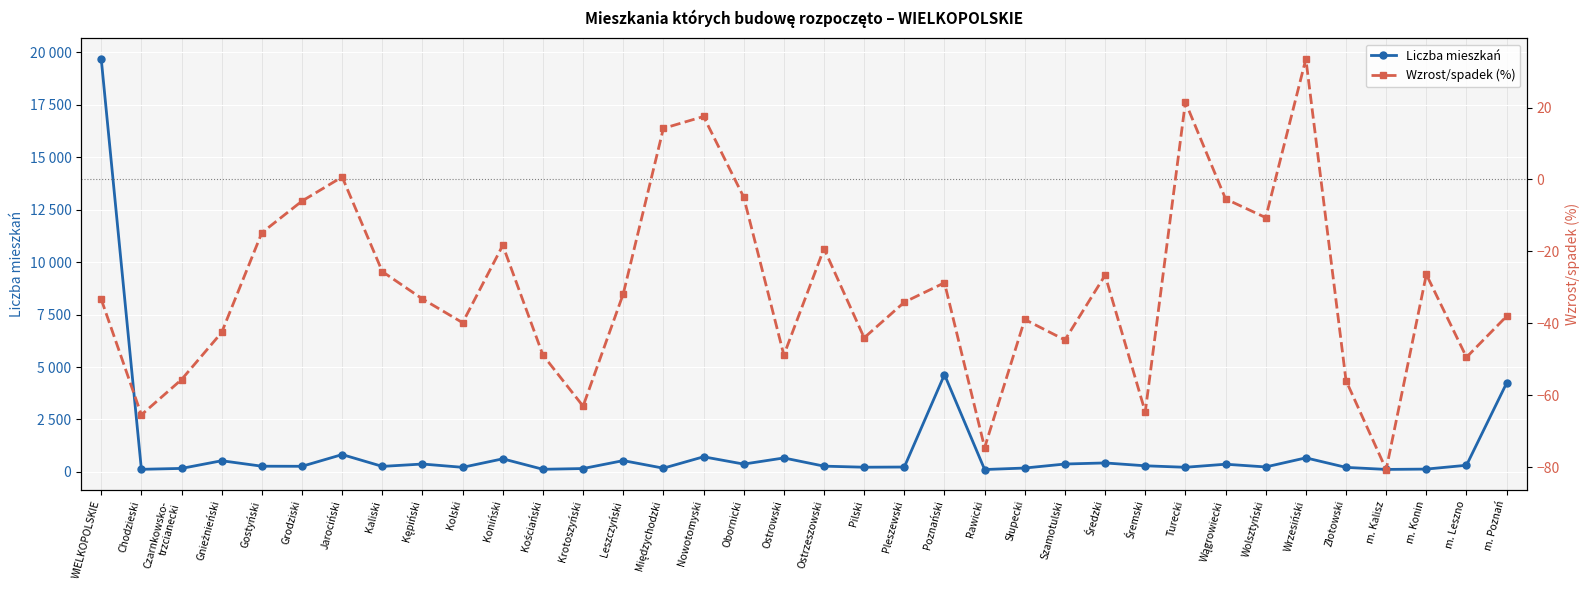

What is the difference between the highest and lowest values at Złotowski?

270.9